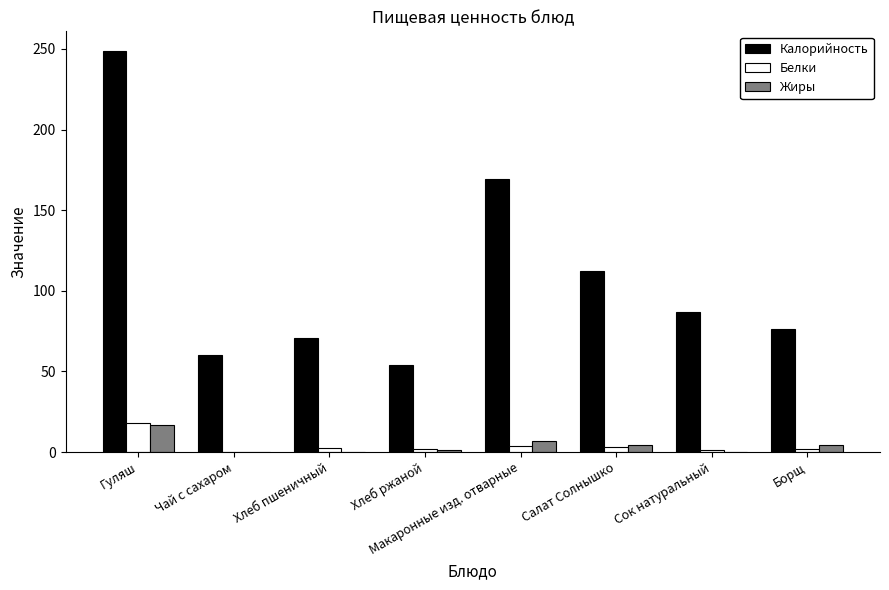

Which series has the largest range (max minus min)?

Калорийность